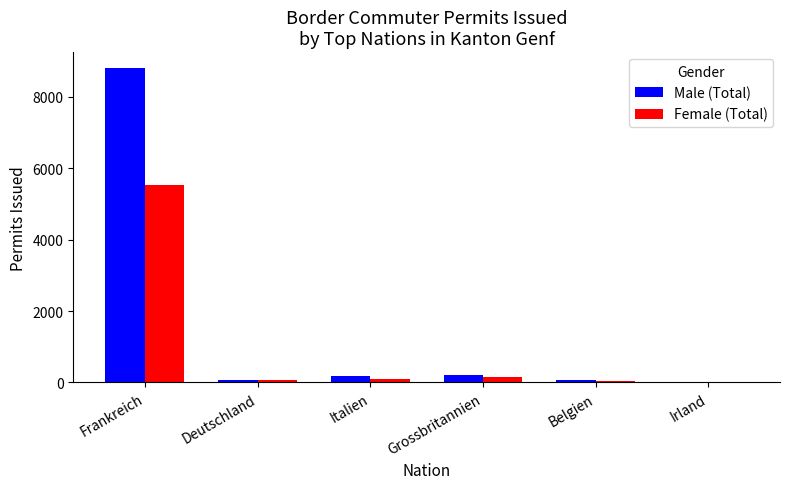

Is it true that Male (Total) equals 17 at Irland?

True